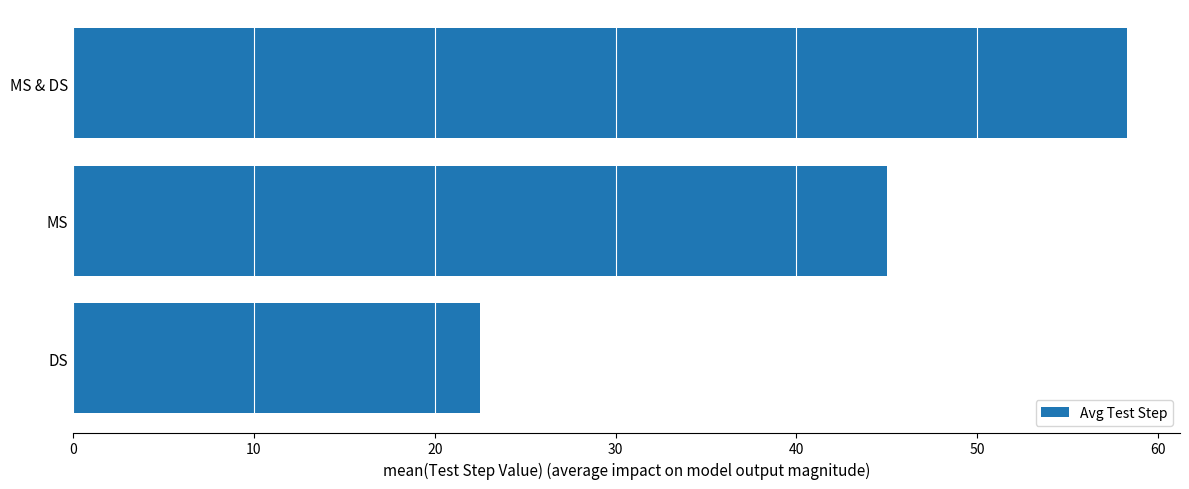

What is the difference between the maximum and minimum values?

35.8